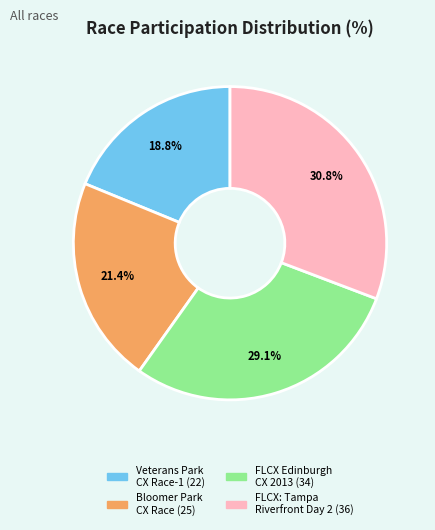

Is there a majority slice in this chart?

No